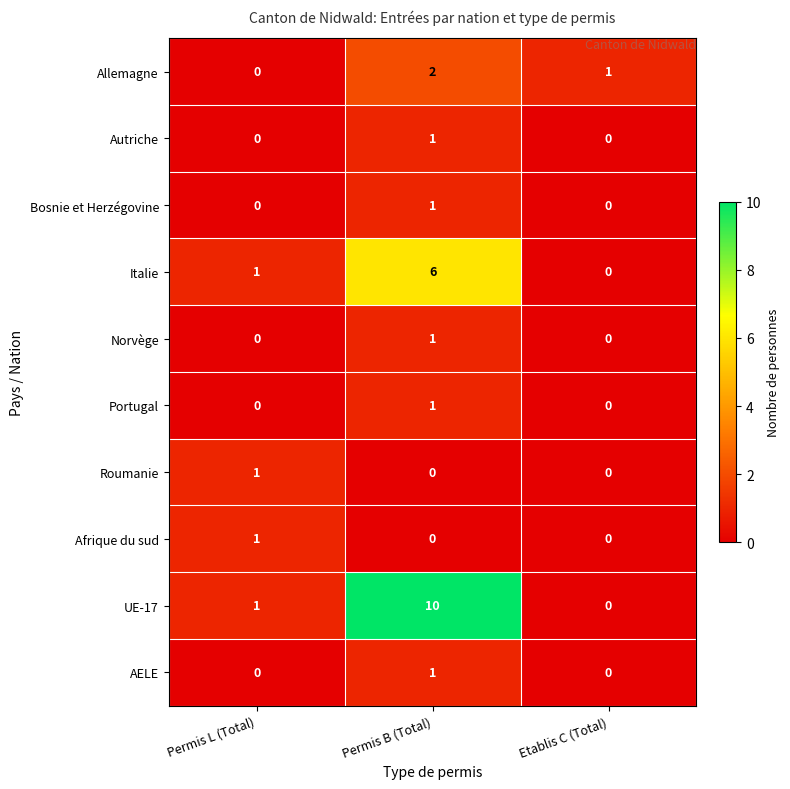

Which series has the largest total across all categories?

UE-17